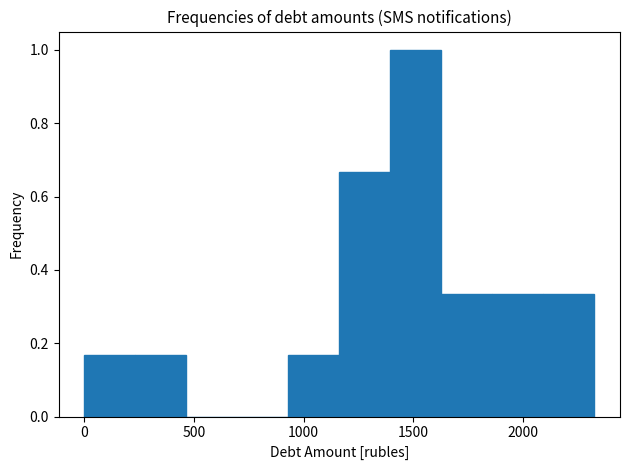

What is the height of the bar covering 2100 to 2350 on the x-axis? Neither the bar edges nor the heights are printed on the chart, so give them approximately, as read against the axes.

0.34